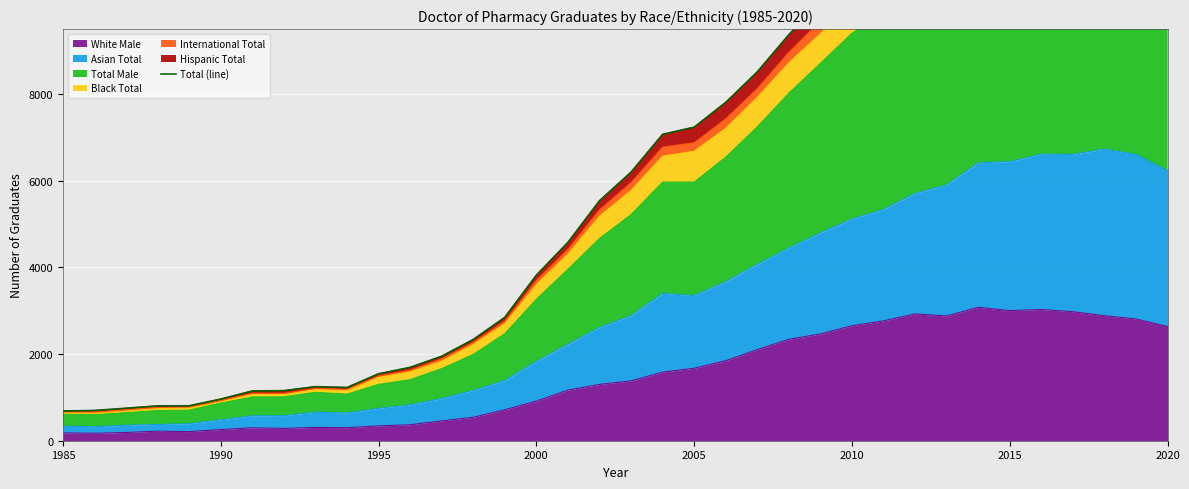

What is the maximum value for White Male?

3079